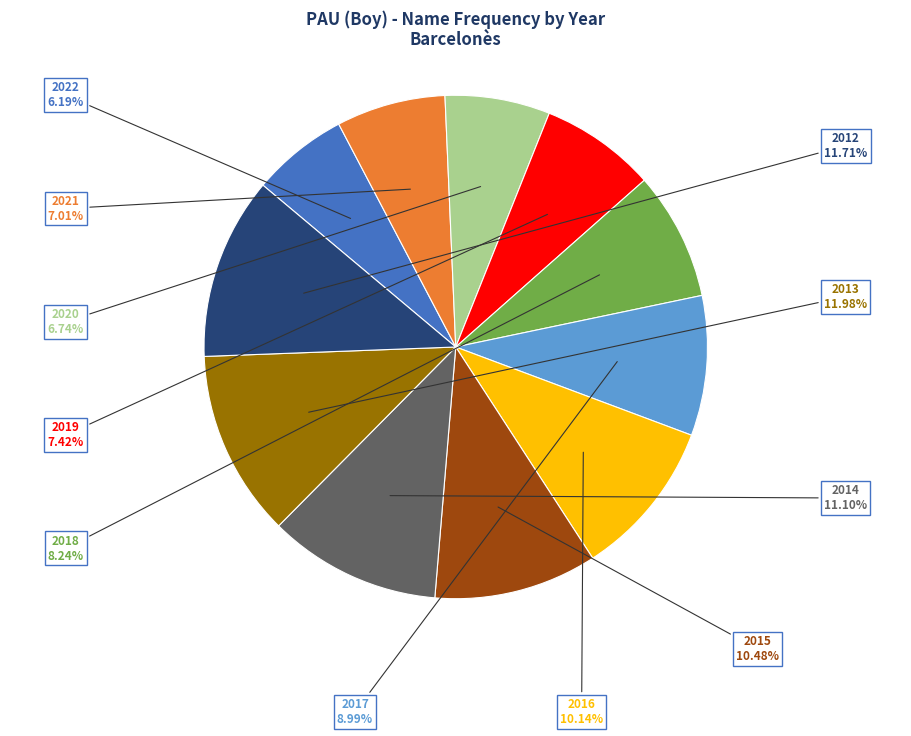

Which slice is the smallest?

2022